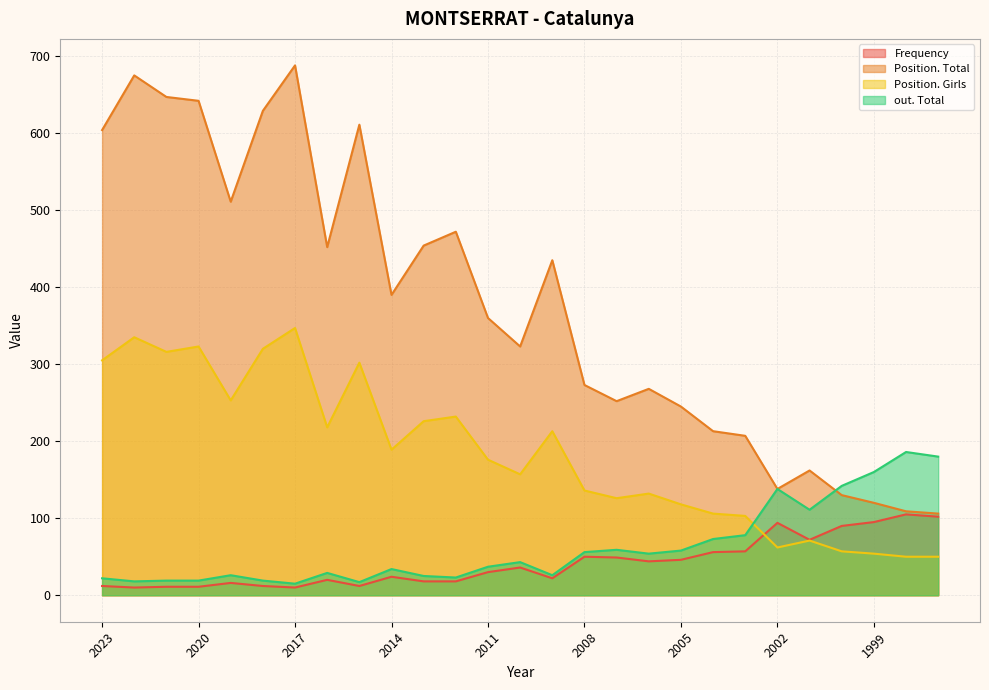

The value of out. Total at 2021 is 19. True or false?

True